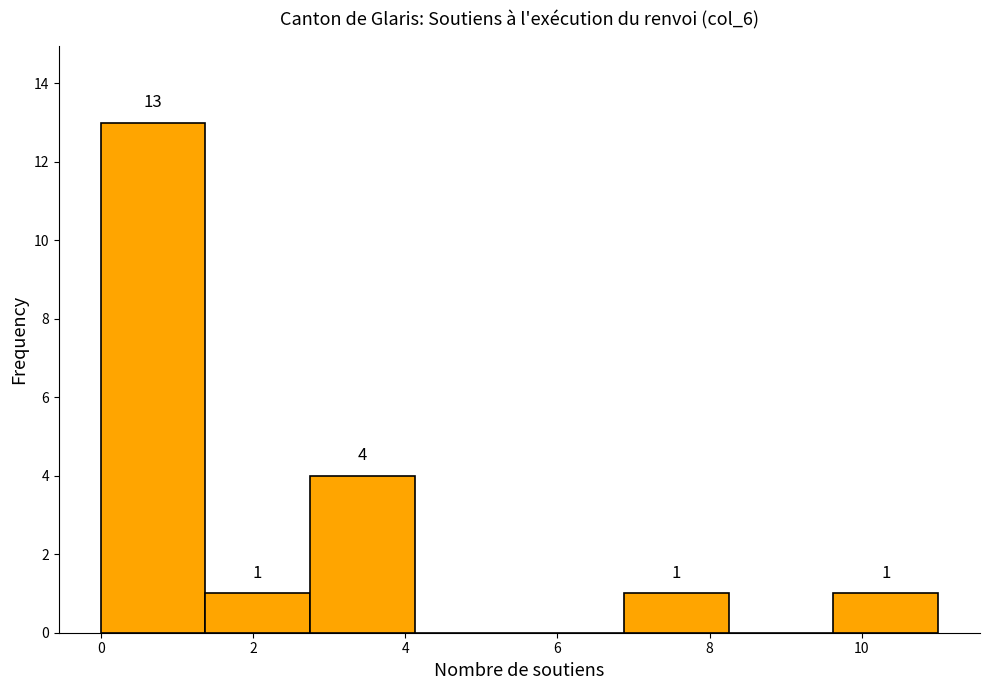

Over which range of the x-axis is the bar tallest?

0.0 to 1.4